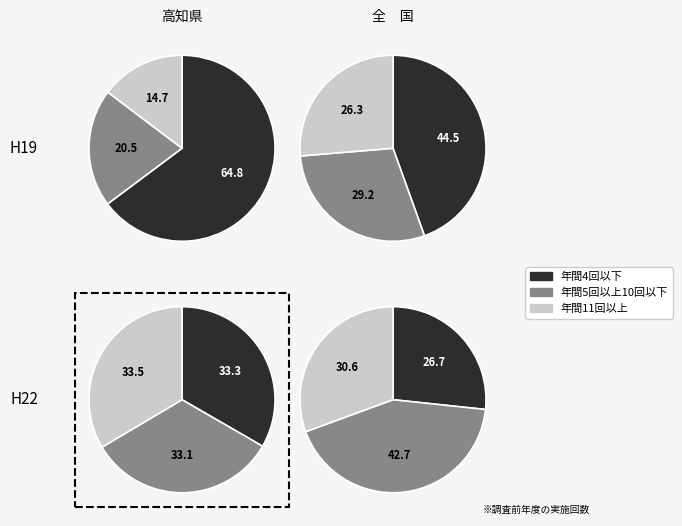

Does pct35 represent more than half of the total?

No